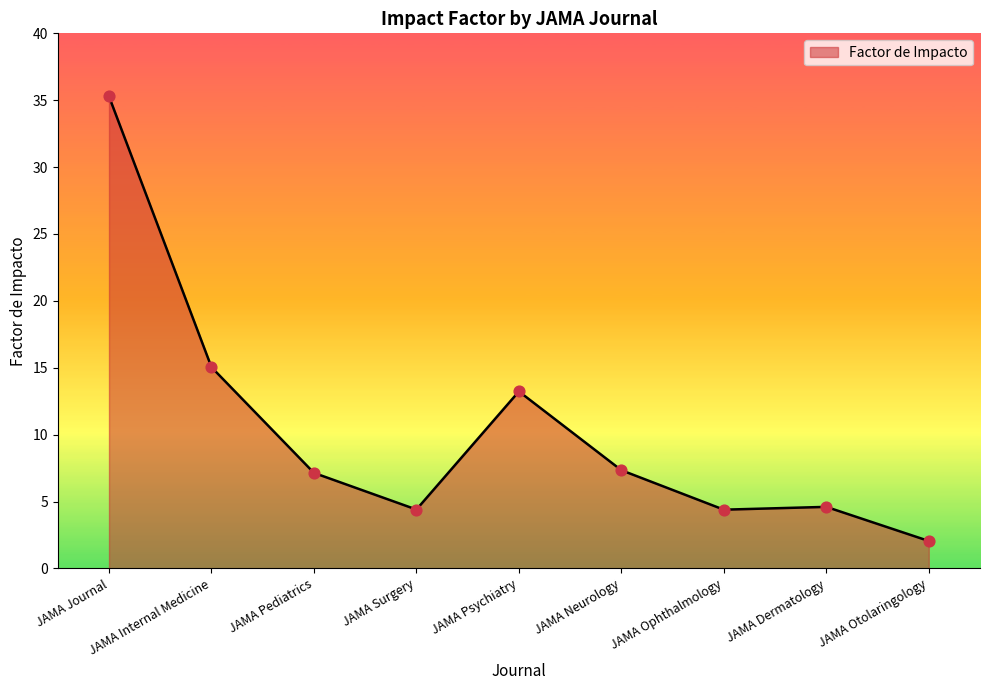

What is the change in value from JAMA Journal to JAMA Surgery?

-30.9